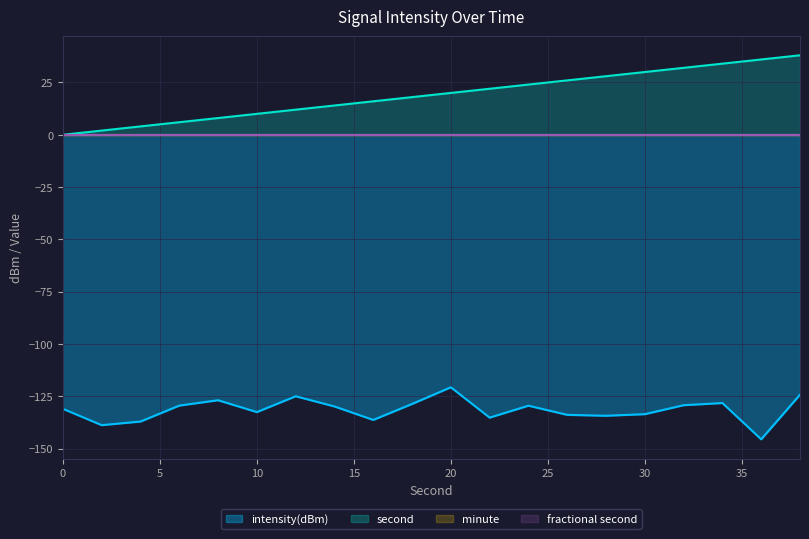

Is the value of intensity(dBm) at 20 greater than the value of second at 34?

No